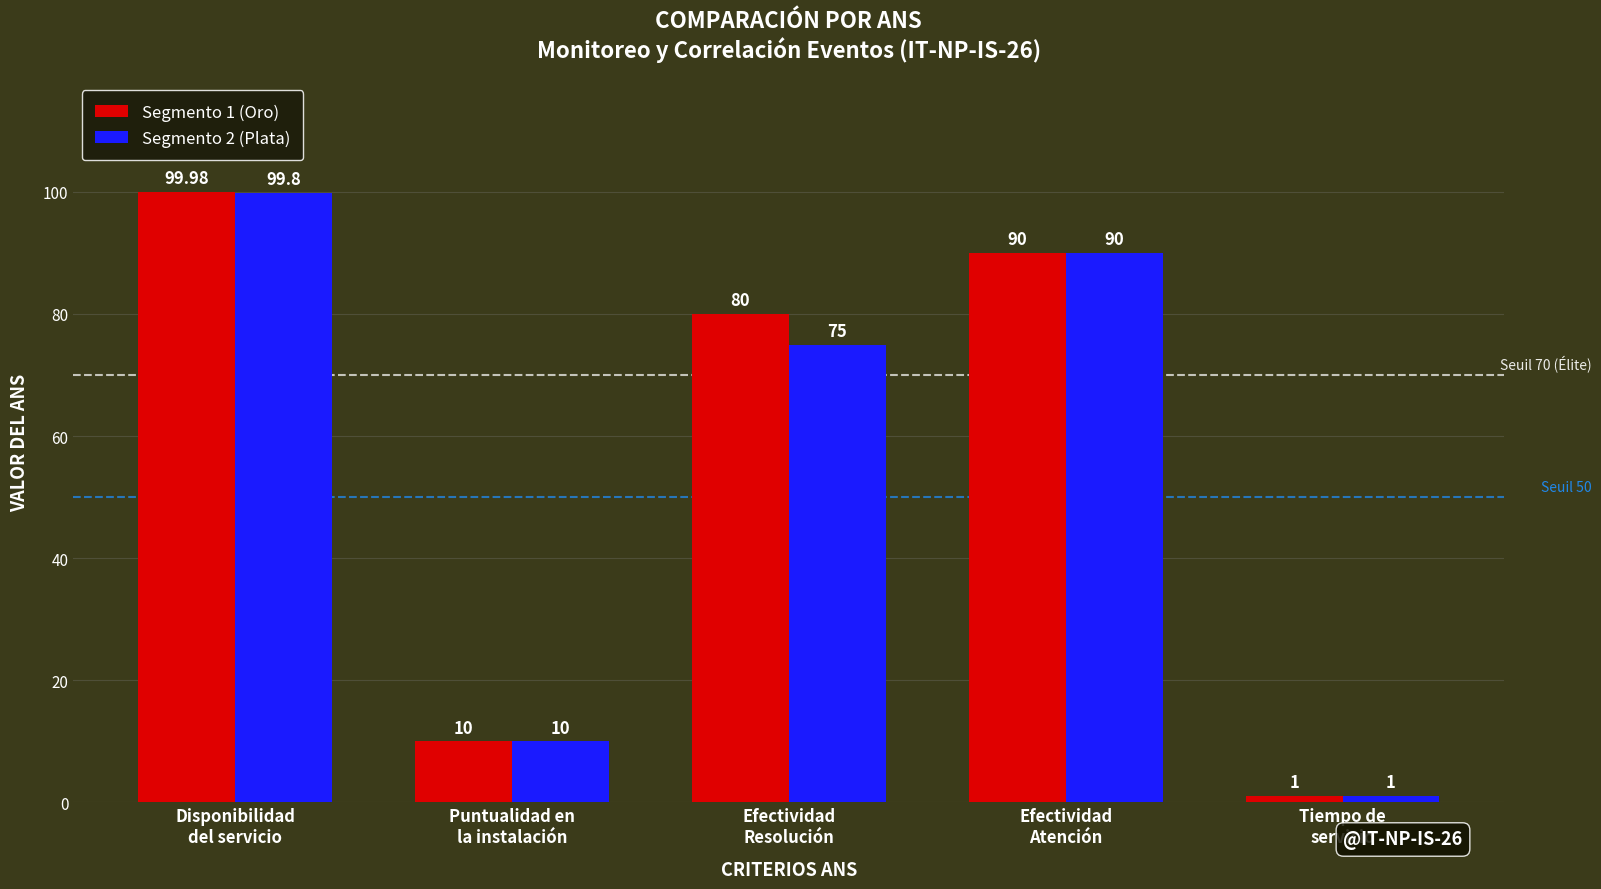

How many data points in Segmento 2 (Plata) are less than 75?

2